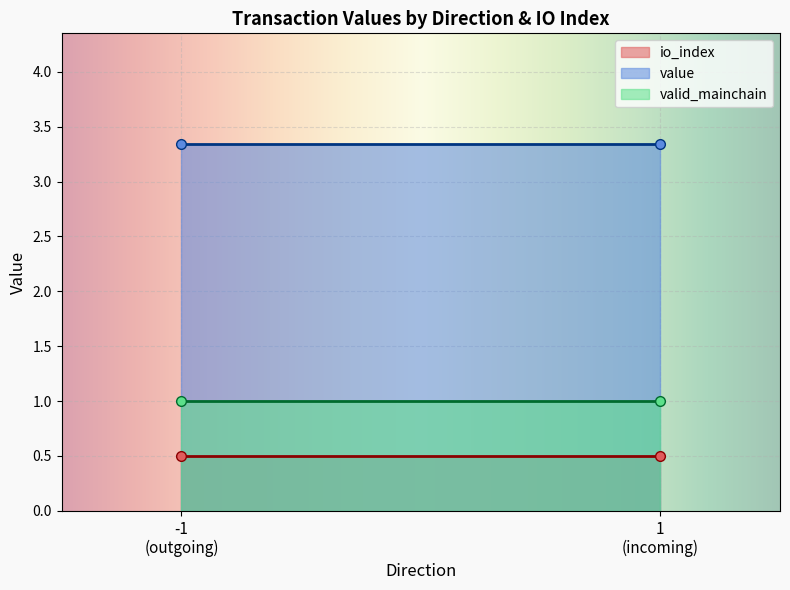

List the series in order of their overall mean, highest first.

value, valid_mainchain, io_index